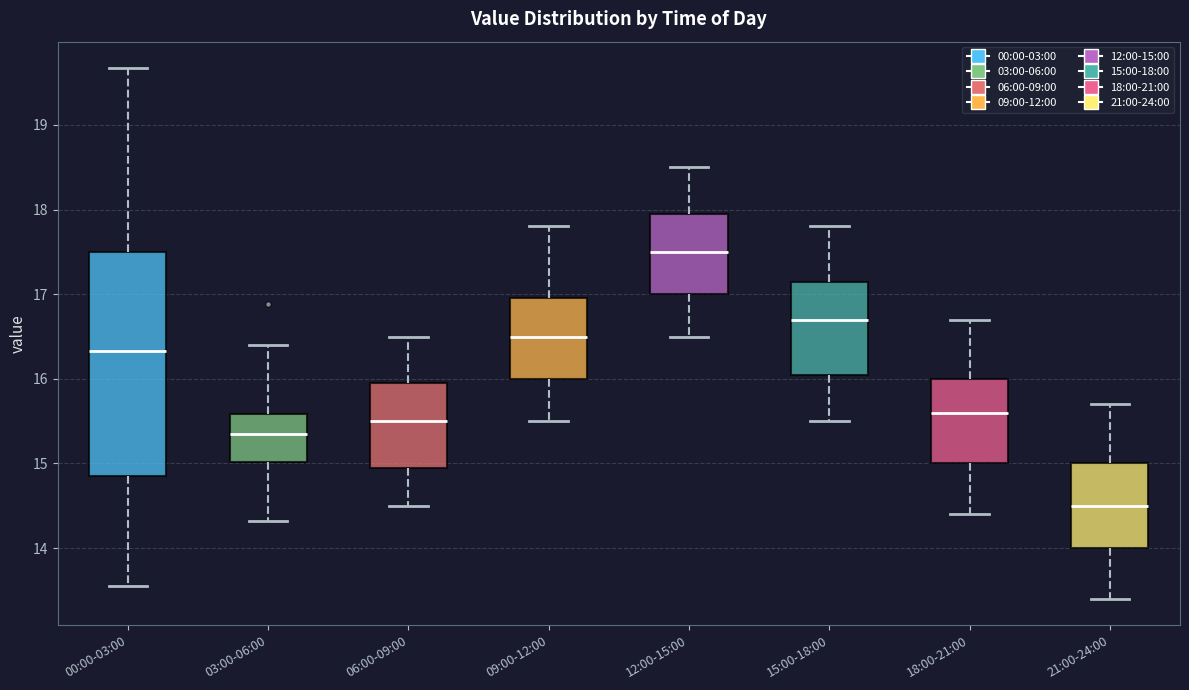

Reading left to right, read every box against the y-axis: the position of its median line, the range the box covers, and the ends of its whiskers. The values are not printed on the chart, so give them approximately, as read against the axis.

00:00-03:00: median 16.3, box 14.9 to 17.5, whiskers 13.6 to 19.7
03:00-06:00: median 15.4, box 15.0 to 15.6, whiskers 14.3 to 16.4
06:00-09:00: median 15.5, box 15.0 to 16.0, whiskers 14.5 to 16.5
09:00-12:00: median 16.5, box 16.0 to 17.0, whiskers 15.5 to 17.8
12:00-15:00: median 17.5, box 17.0 to 18.0, whiskers 16.5 to 18.5
15:00-18:00: median 16.7, box 16.1 to 17.2, whiskers 15.5 to 17.8
18:00-21:00: median 15.6, box 15.0 to 16.0, whiskers 14.4 to 16.7
21:00-24:00: median 14.5, box 14.0 to 15.0, whiskers 13.4 to 15.7